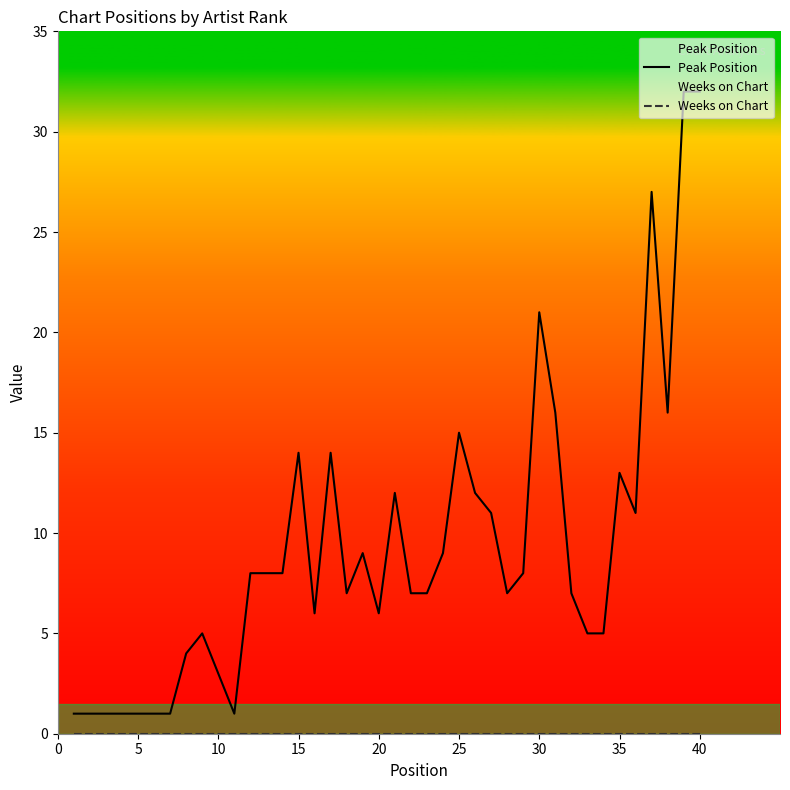

Does the chart have visible grid lines?

No